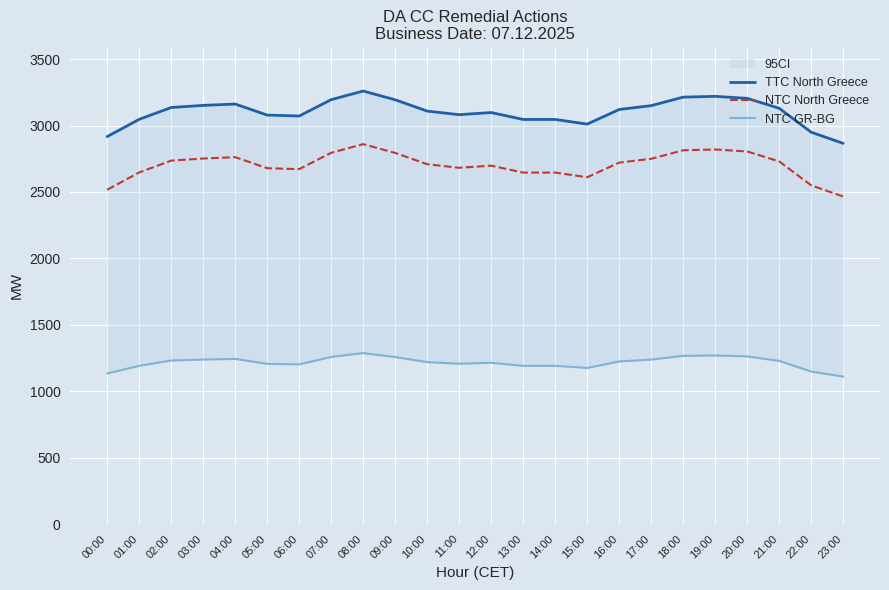

What value does the NTC North Greece series have at 01:00, to the nearest 5?

2645